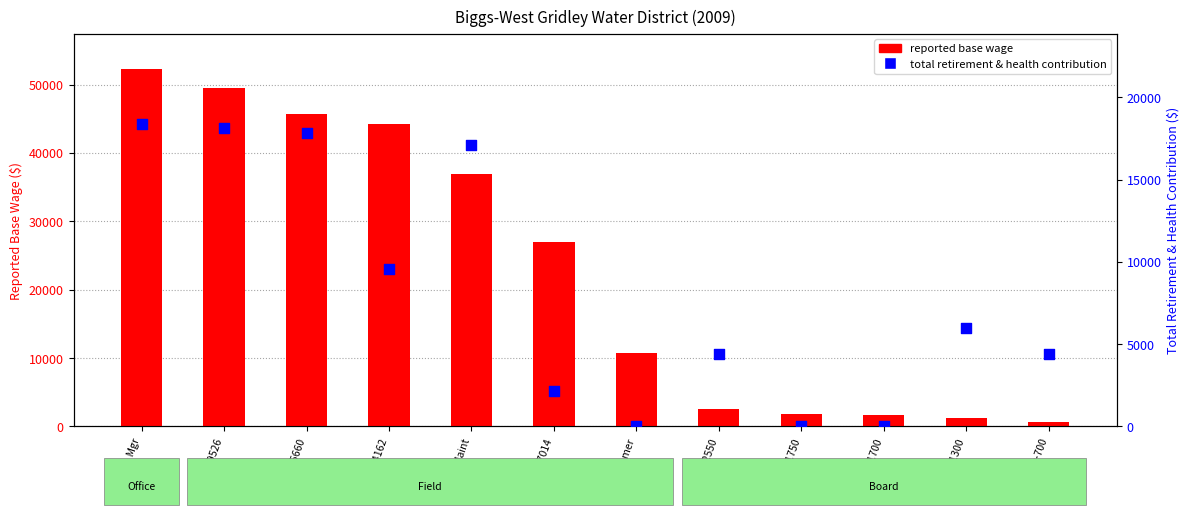

Which series contains the highest Y value?

reported base wage